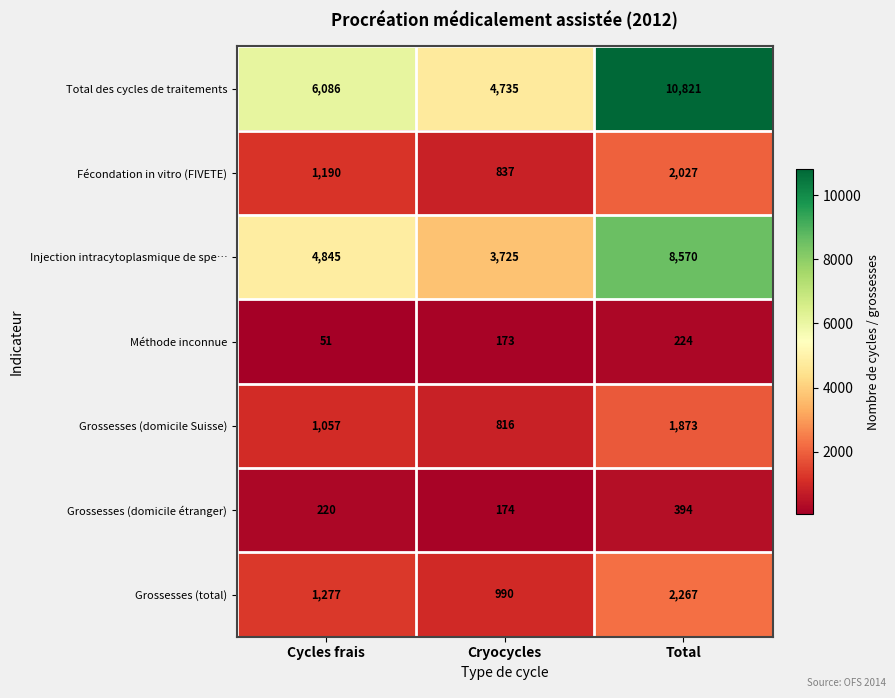

At which category is the sum across all series the highest?

Total